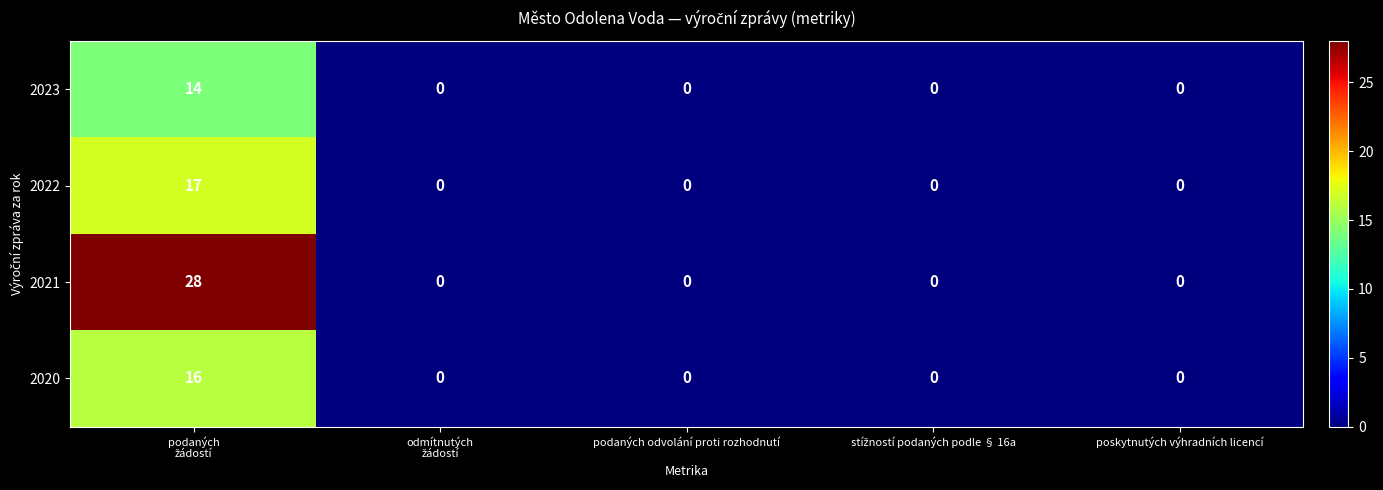

List the series in order of their peak value, lowest first.

2023, 2020, 2022, 2021